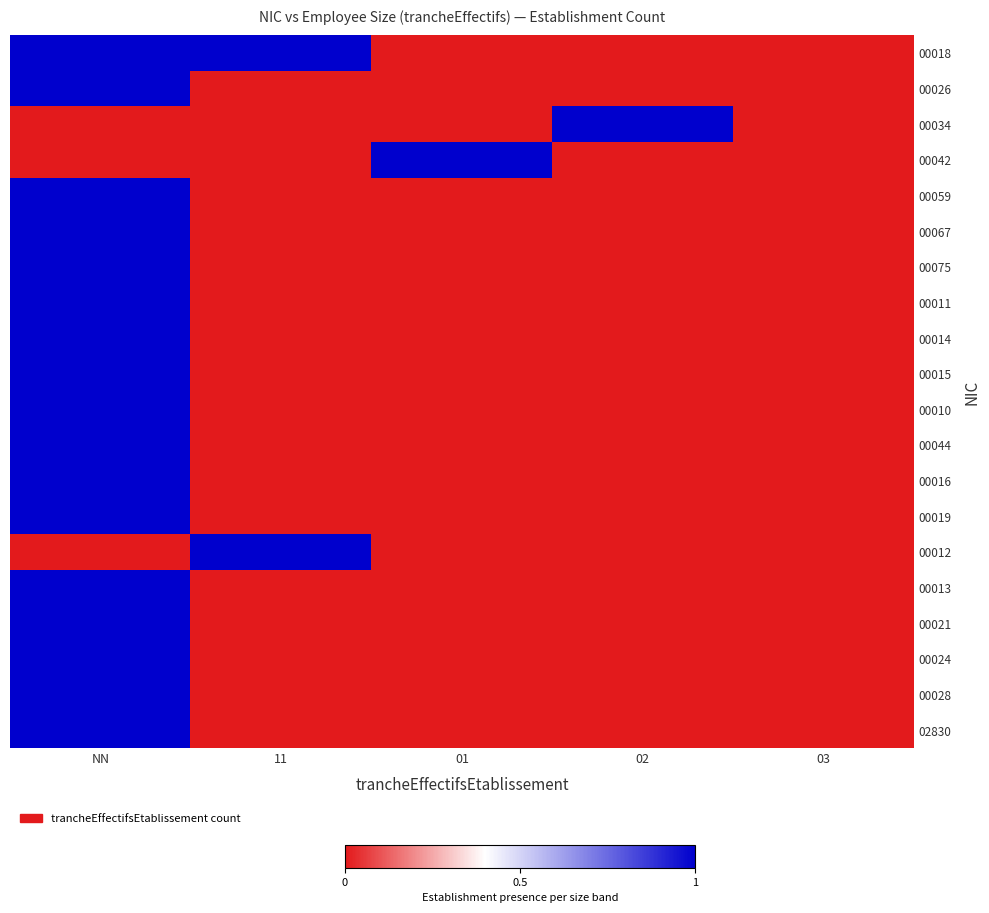

What is the greatest value displayed?

1